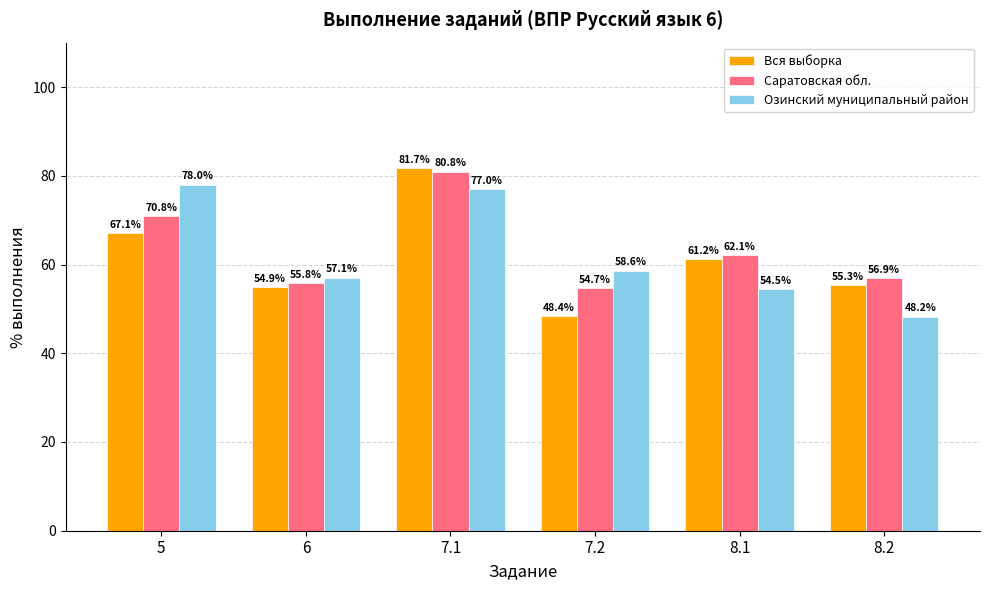

At which category is the sum across all series the highest?

7.1